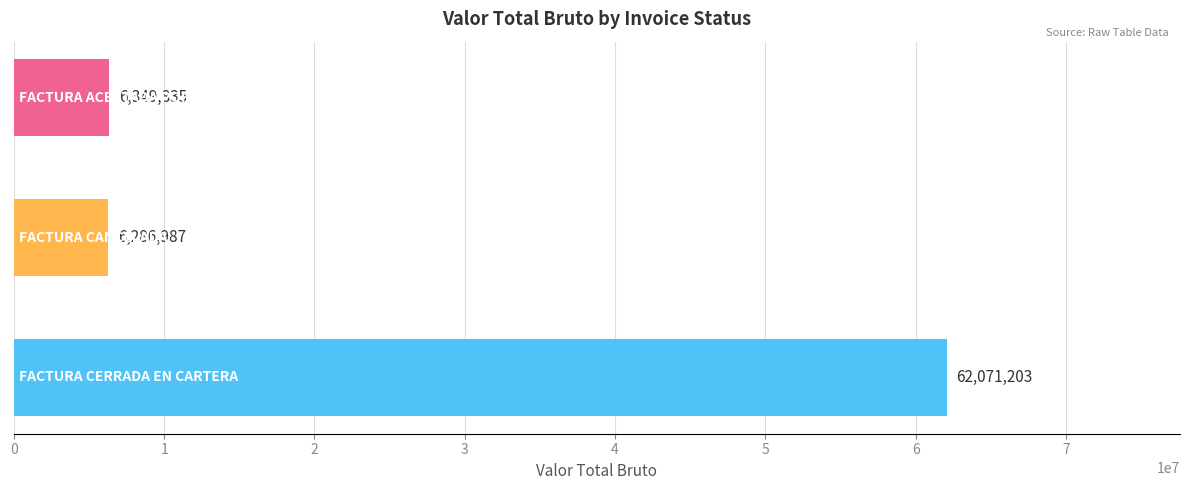

What is the minimum value shown in the chart?

6286987